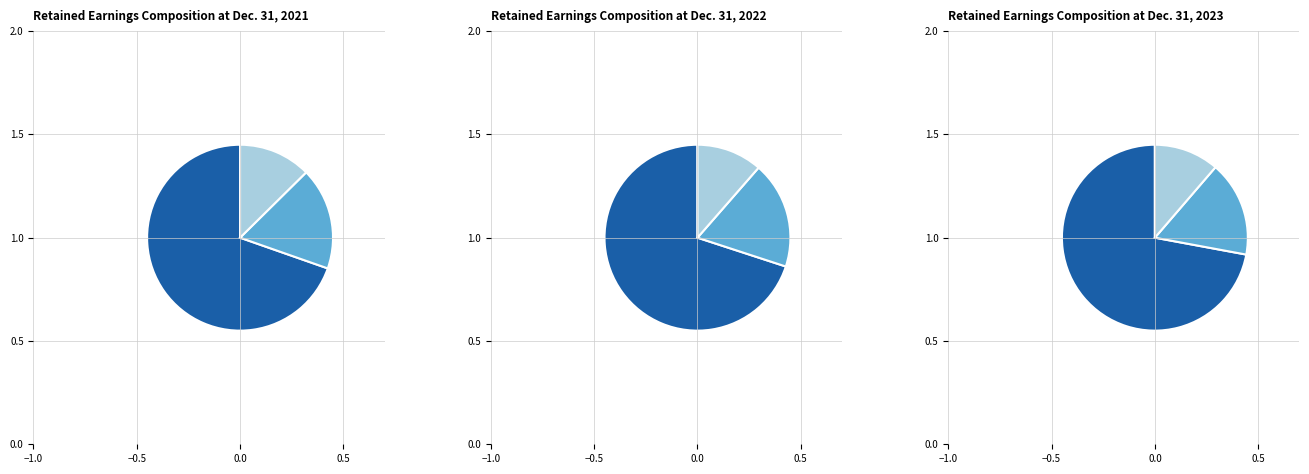

What is the total percentage of Retained Earnings 2021 and Retained Earnings 2023?

67.1%